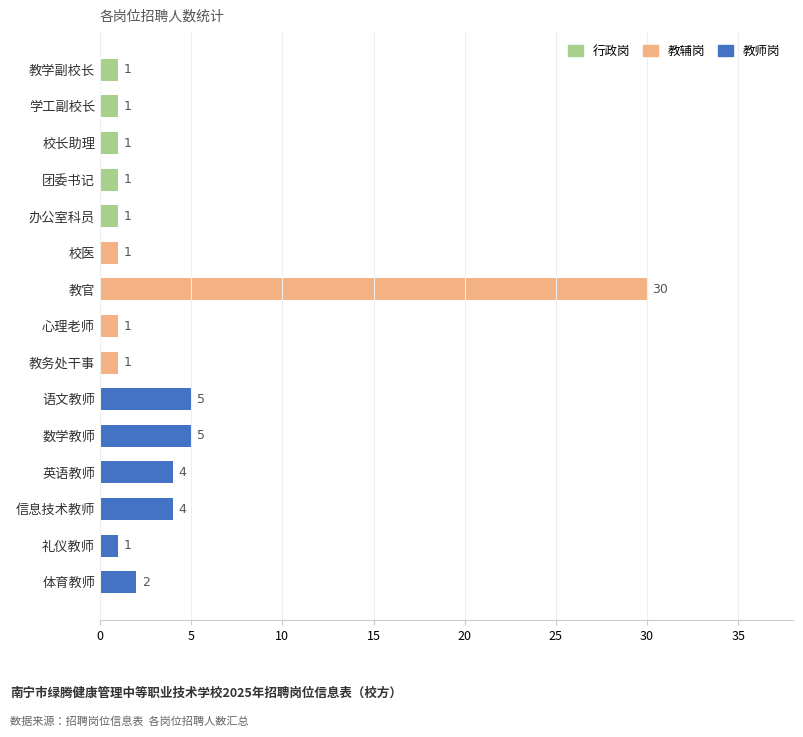

What is the label of the 3rd bar from the bottom?

信息技术教师